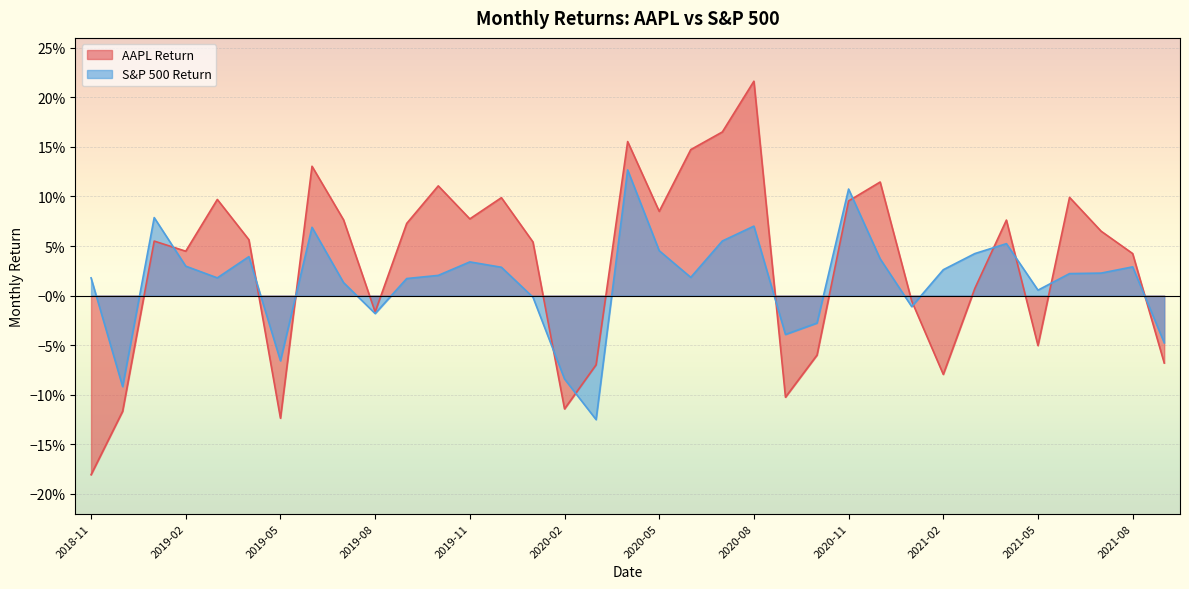

Is it true that AAPL Return equals 0.0 at 2021-03?

False